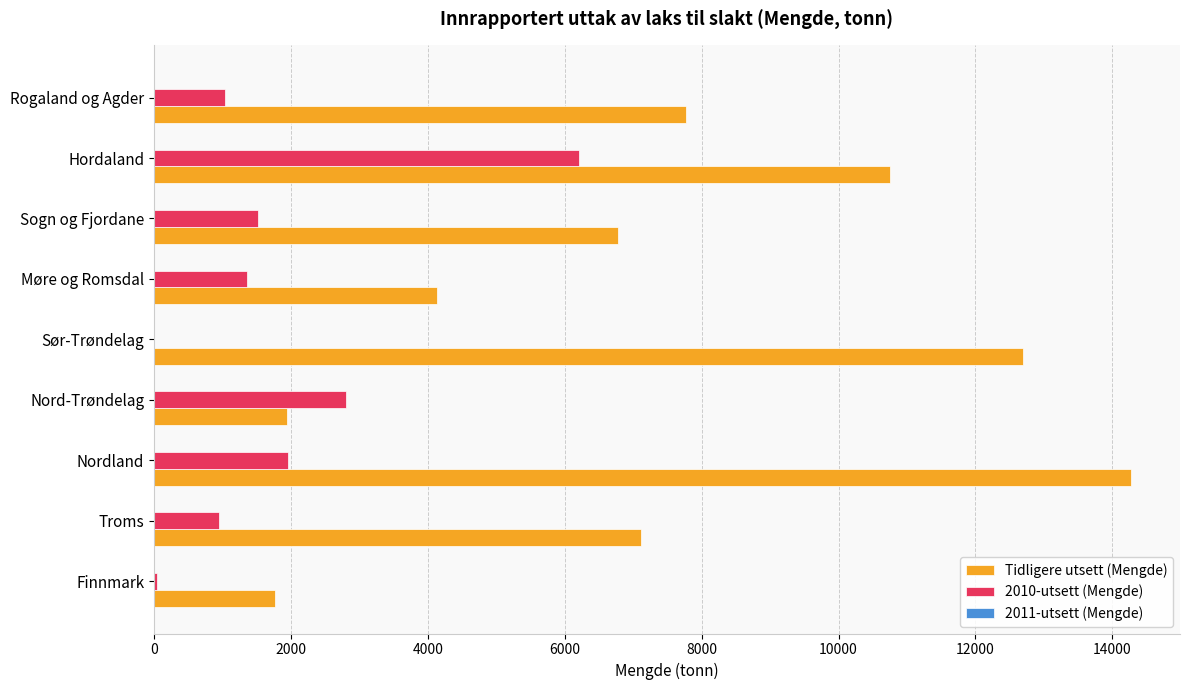

At which category does the chart reach its peak across all series?

Nordland